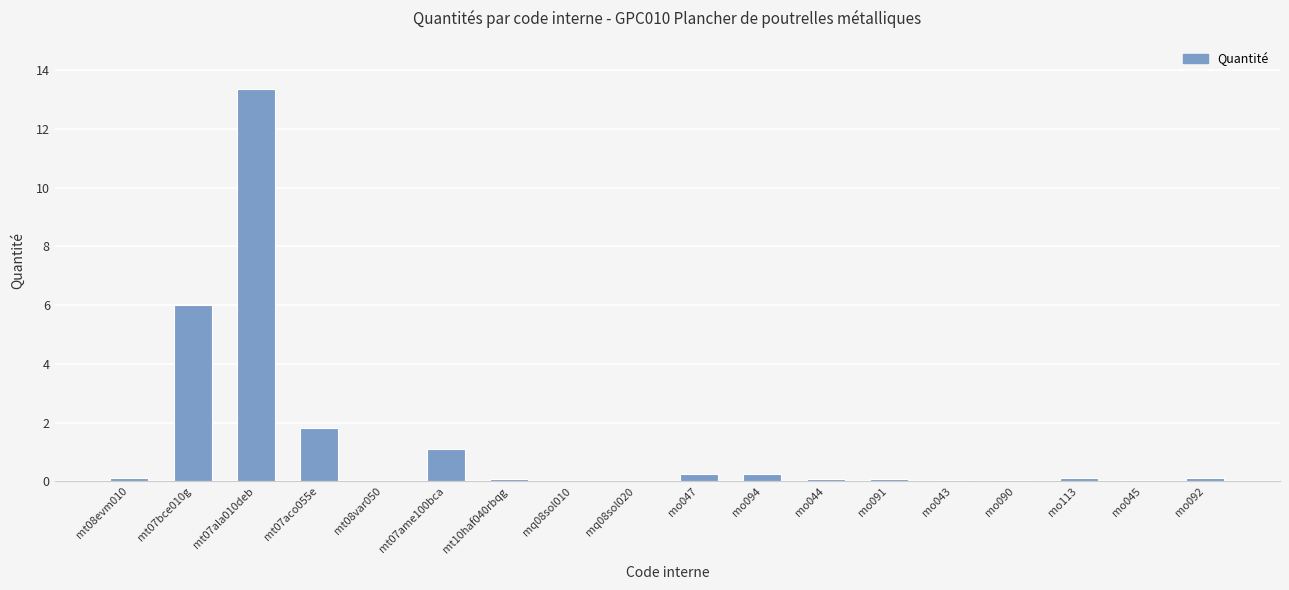

The chart shows a value of 7.7 at mt07ala010deb. True or false?

False